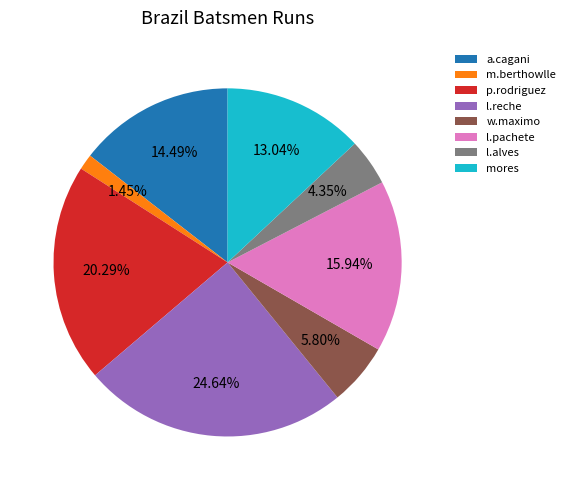

How many segments does this pie chart have?

8